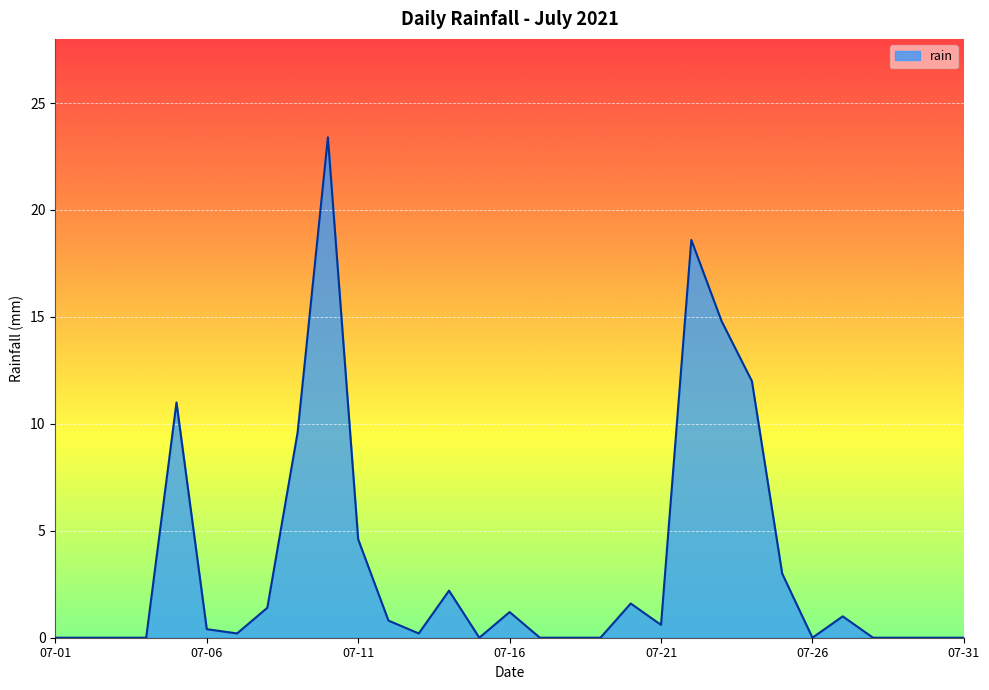

What is the maximum value shown in the chart?

23.4